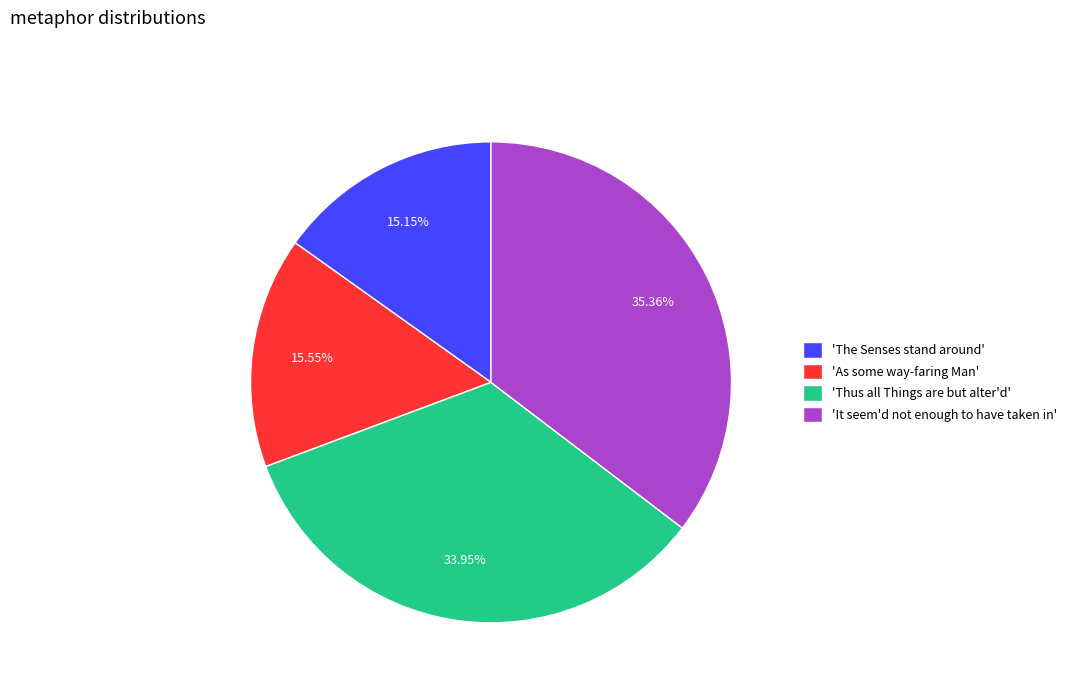

To the nearest percent, what is the average slice percentage?

25%